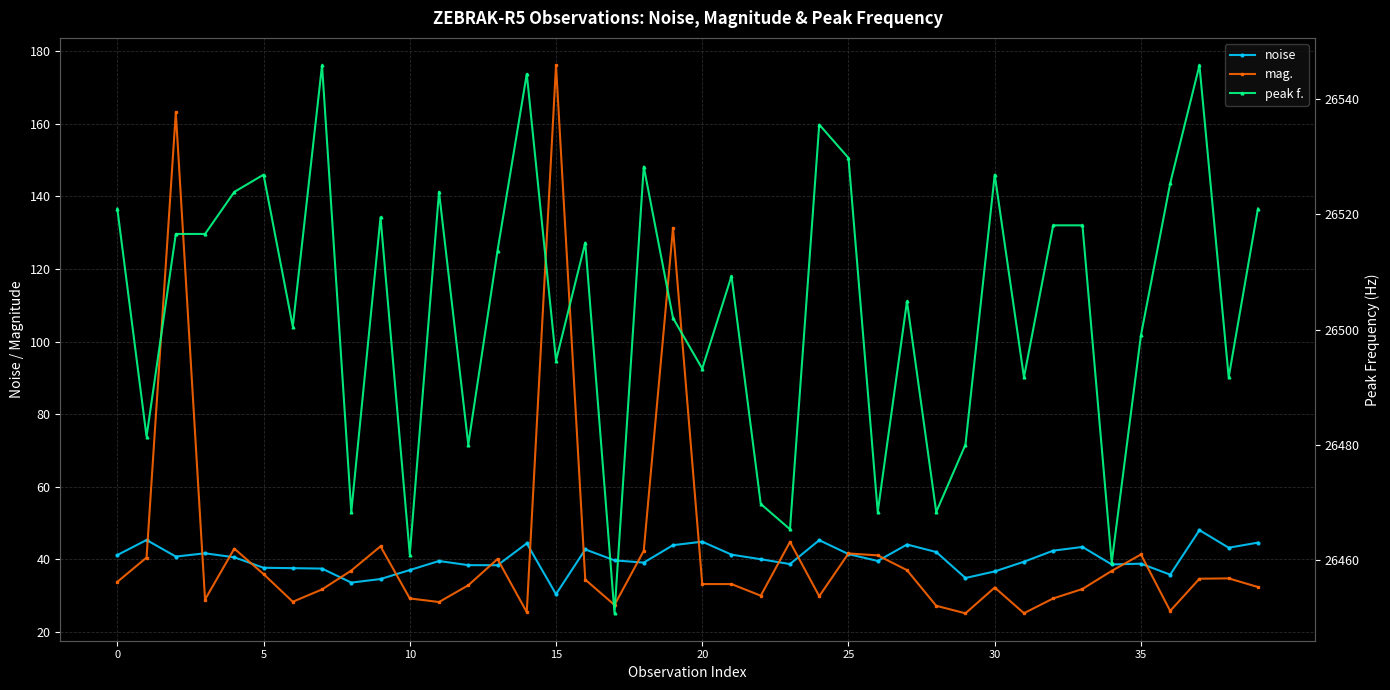

The value of noise at 30 is 36.7. True or false?

True